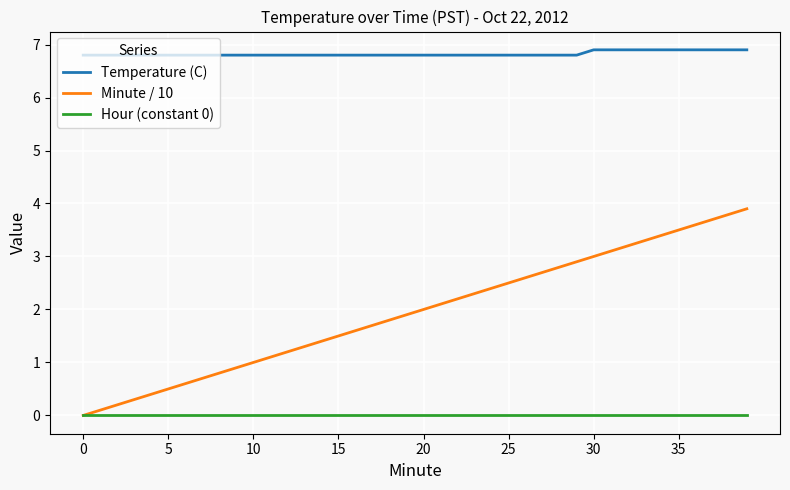

What is the difference between the maximum and minimum values in the Minute / 10 series?

3.9